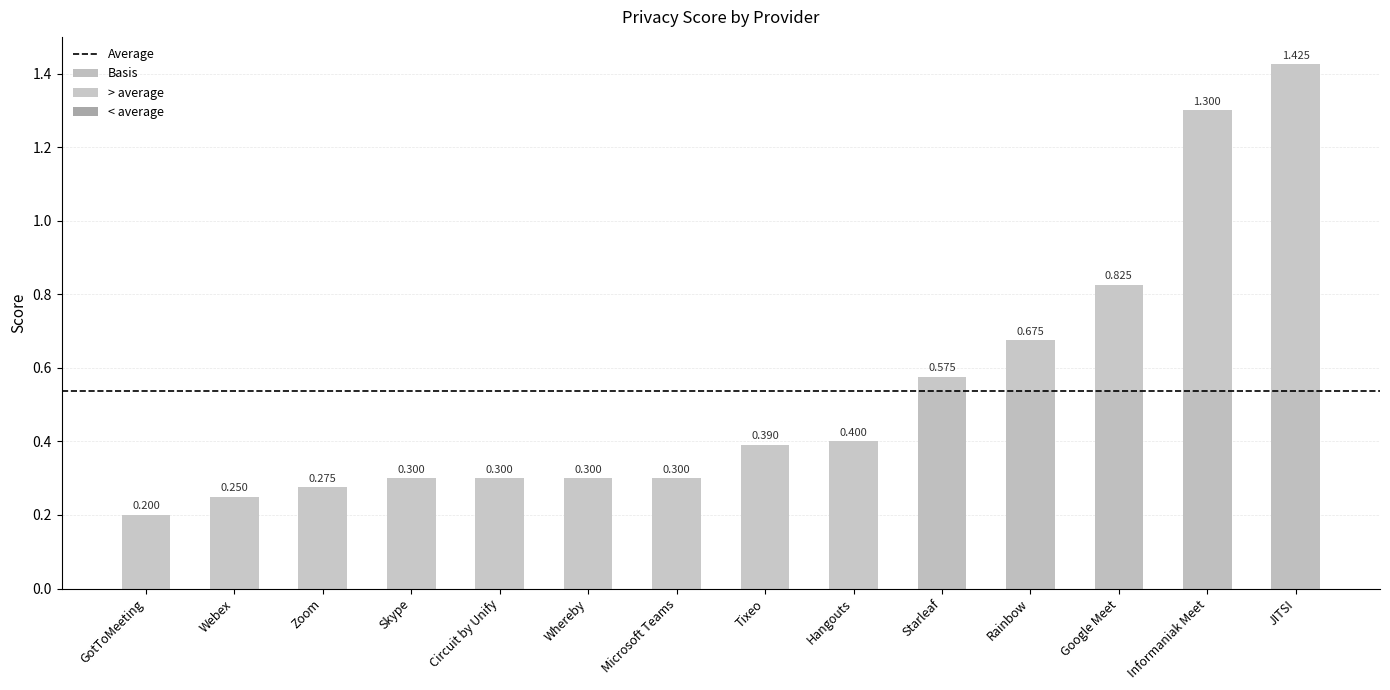

Which series has the widest spread of values?

> average